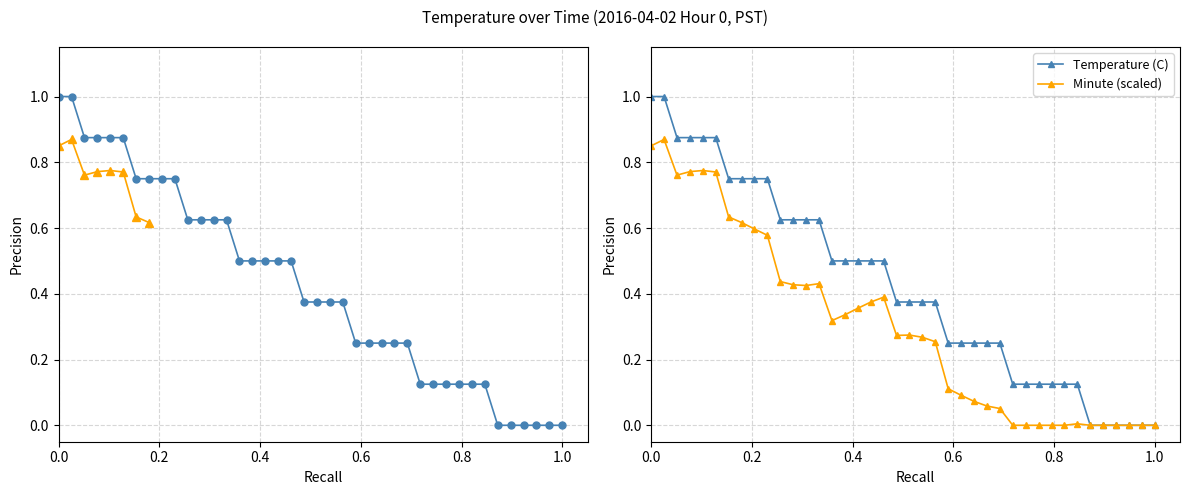

In Minute (scaled), how many points are higher than both neighbors (excluding endpoints)?

6